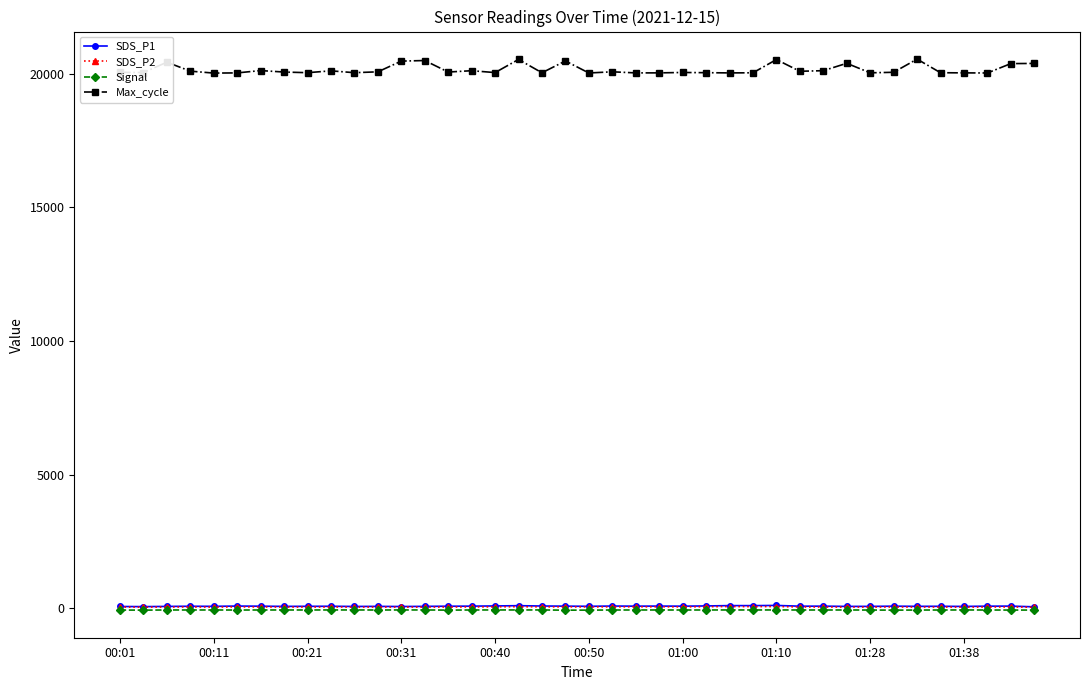

What is the greatest value displayed?

20539.0